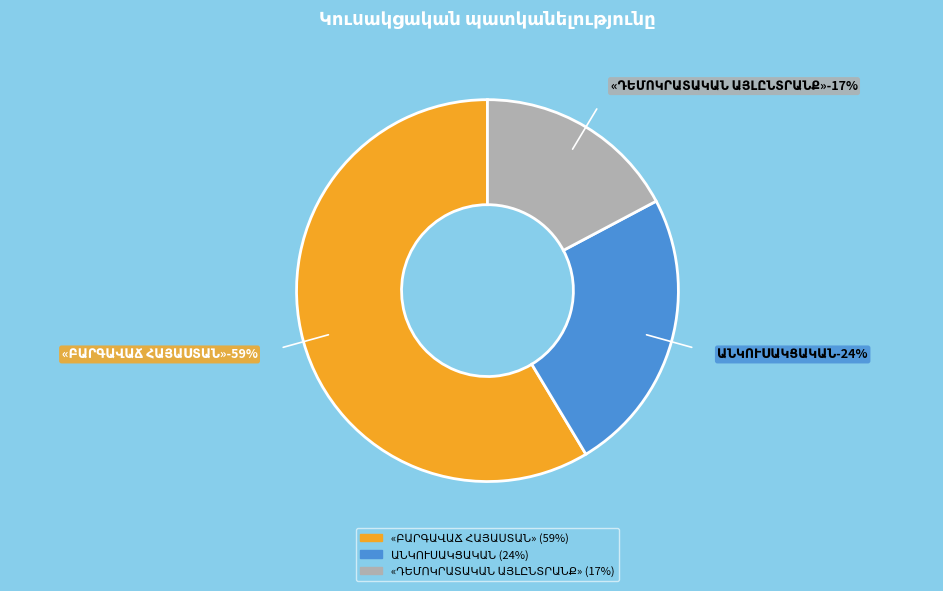

How many segments does this pie chart have?

3